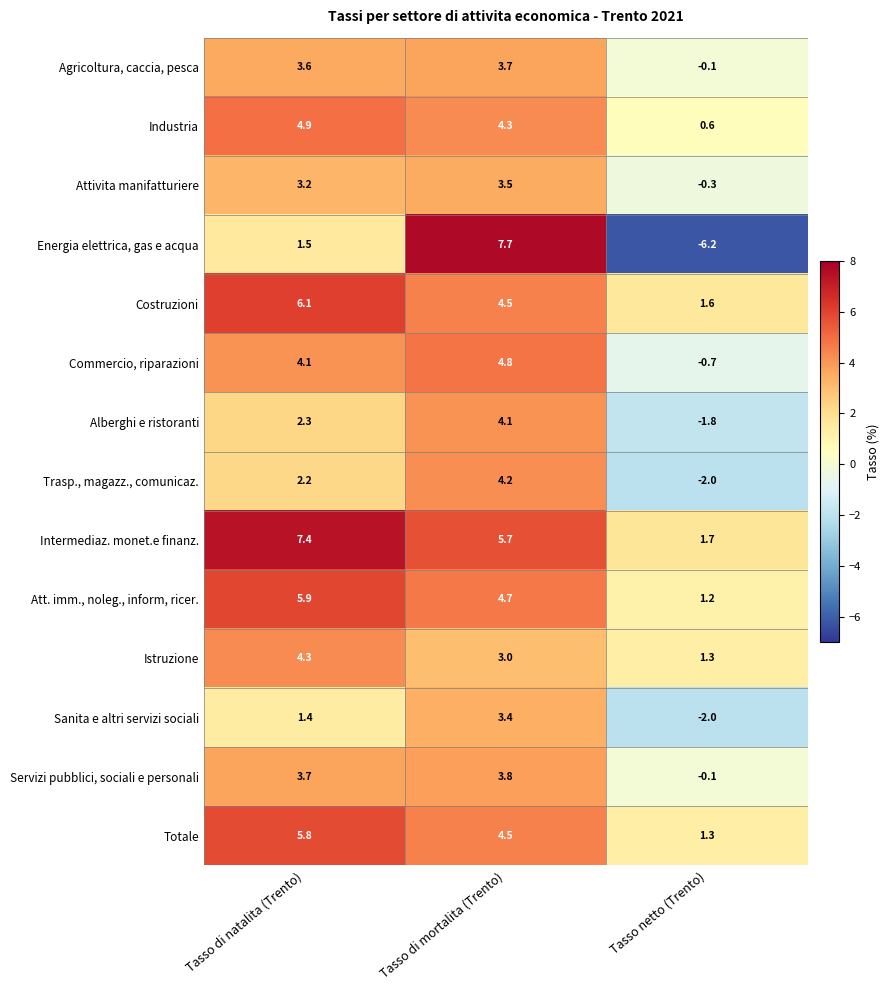

True or false: Alberghi e ristoranti has a value of 4.1 at Tasso di mortalita (Trento).

True